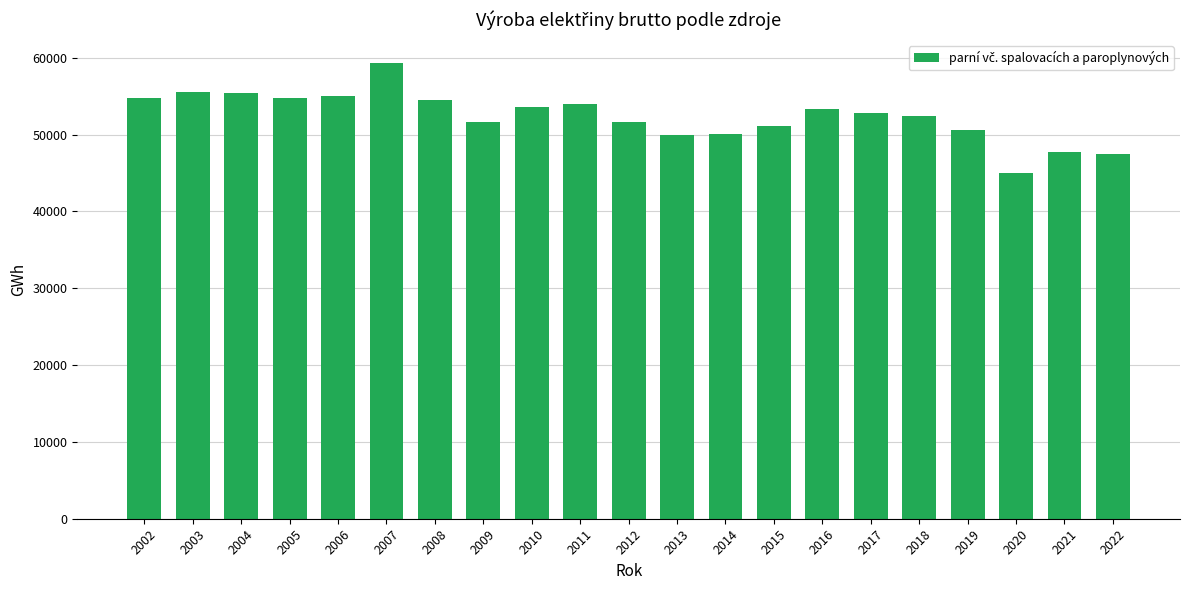

Does the chart contain any negative values?

No